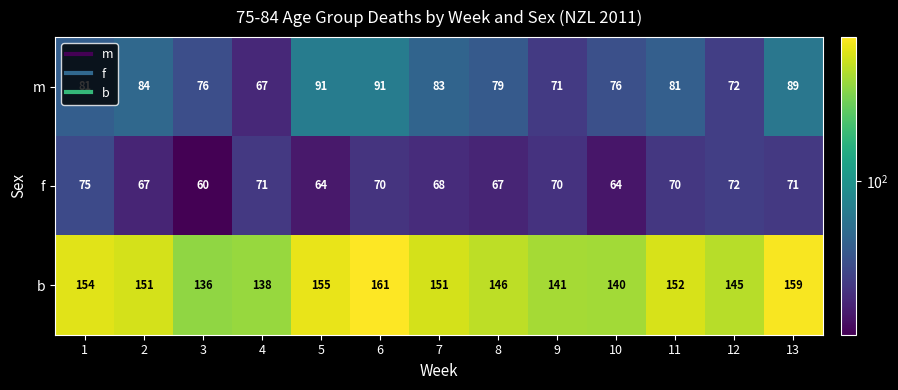

Which series has the largest total across all categories?

b